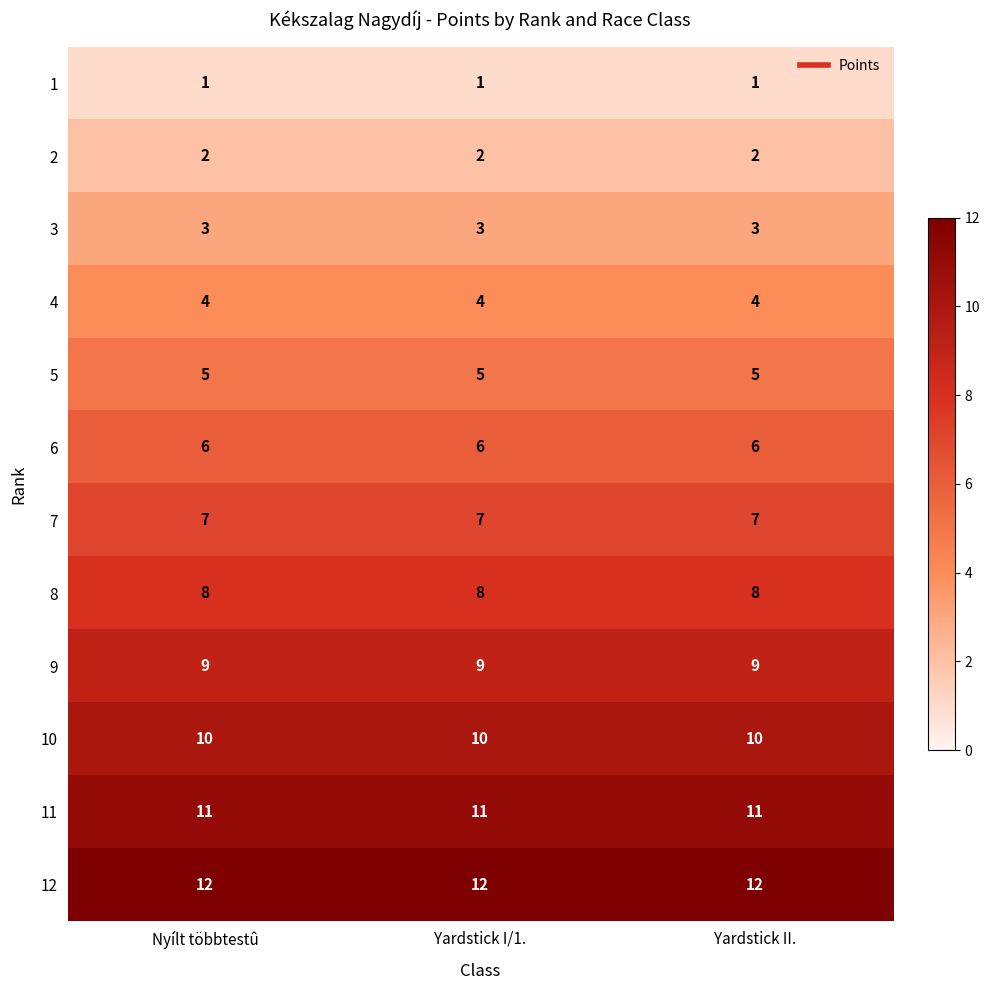

What is the spread (max minus min) of values at Yardstick II.?

11